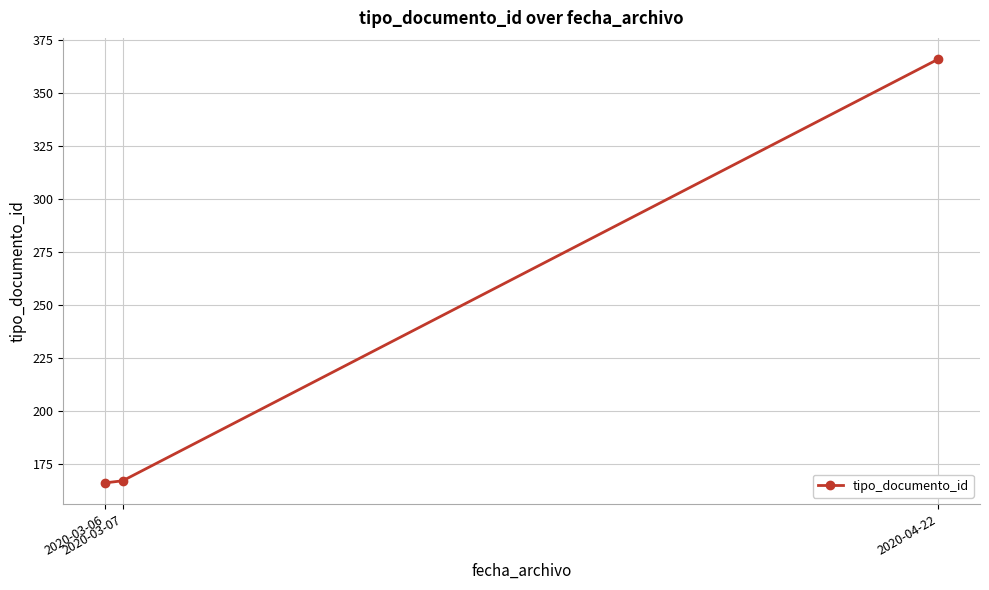

What is the sum of the values at 2020-04-22 and 2020-03-07?

533